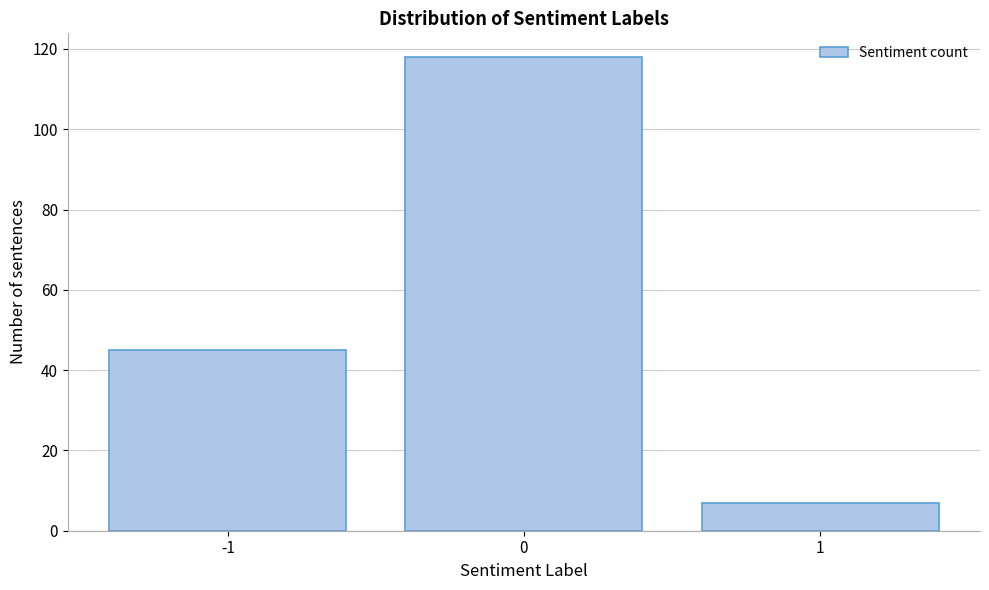

Which range on the x-axis has the tallest bar?

-0.5 to 0.5